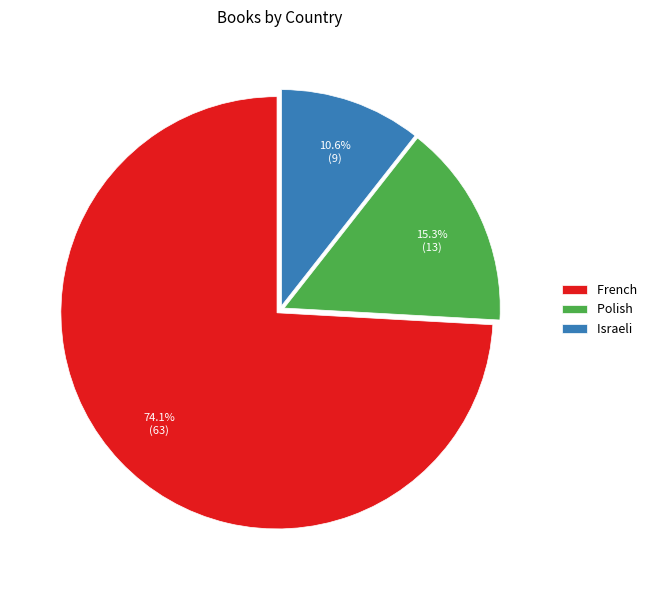

How many slices are in this pie chart?

3